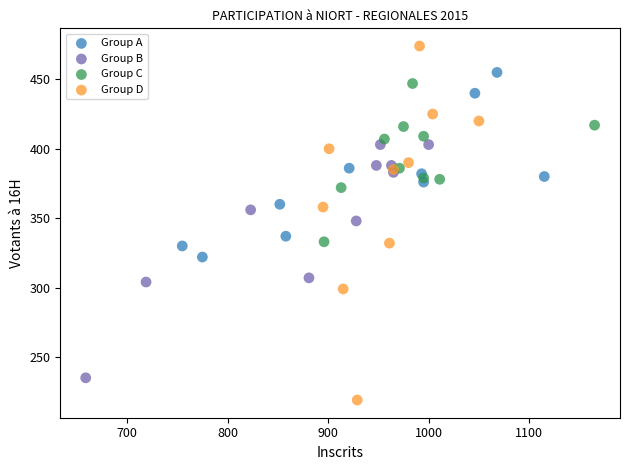

Which series contains the highest Y value?

Group D